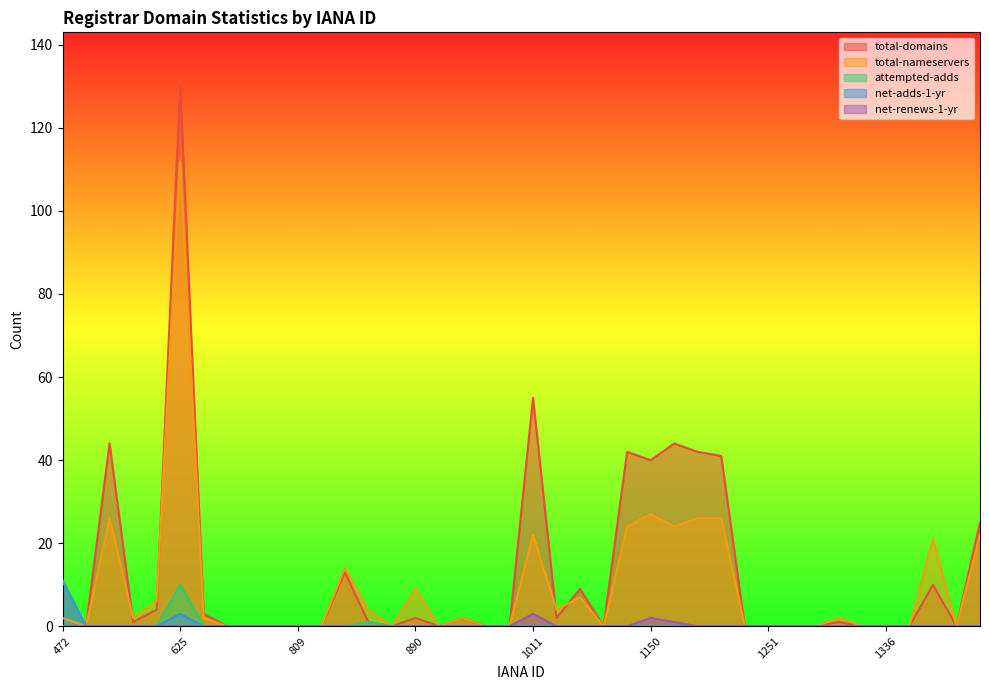

Where is the first local maximum for total-domains?

612